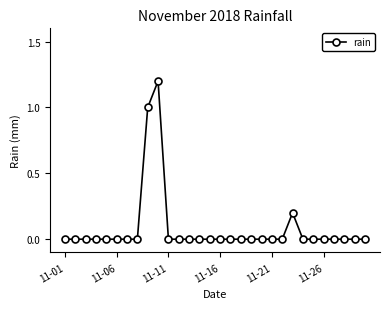

True or false: there are more than 0 points higher than both neighbors.

True